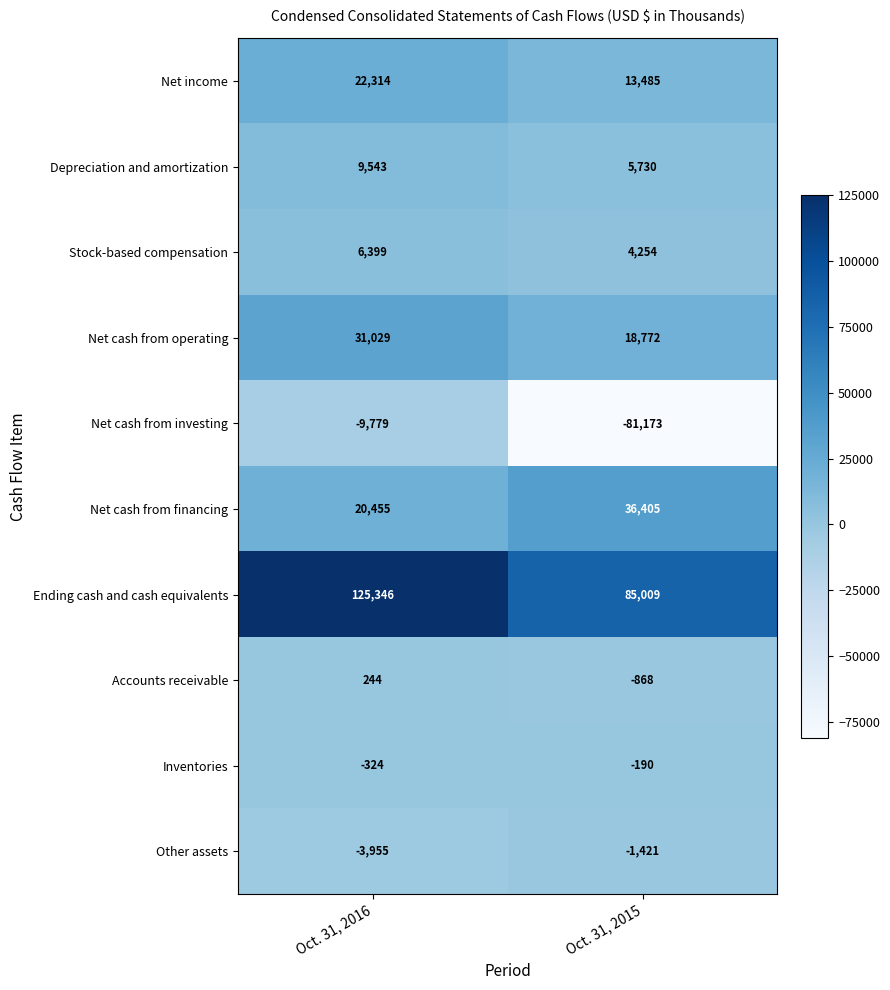

Where is Net cash from financing nearest to the value 28430?

Oct. 31, 2016